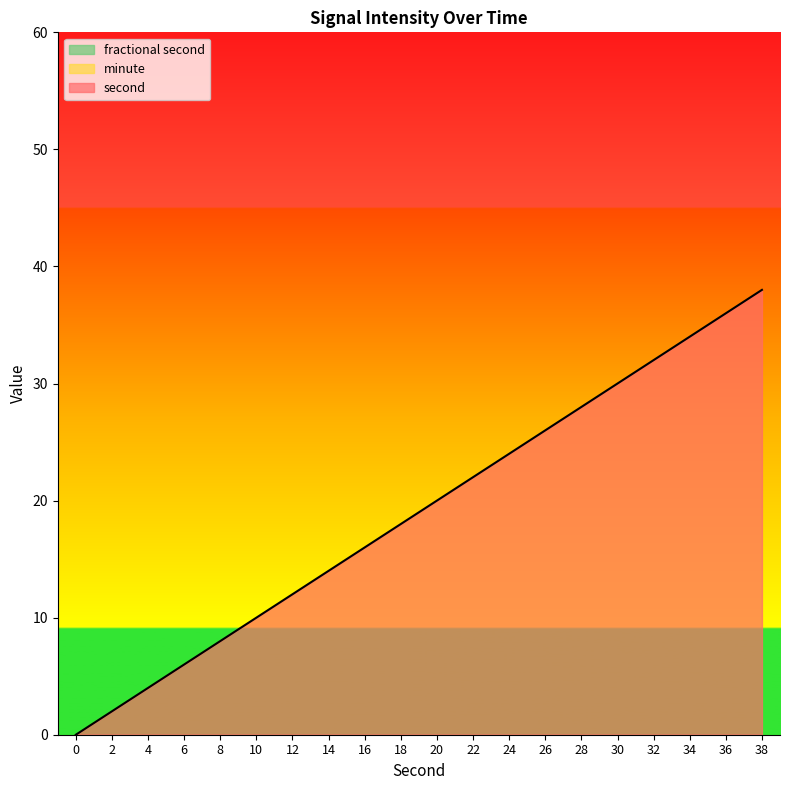

Is it true that second equals 8 at 6?

False